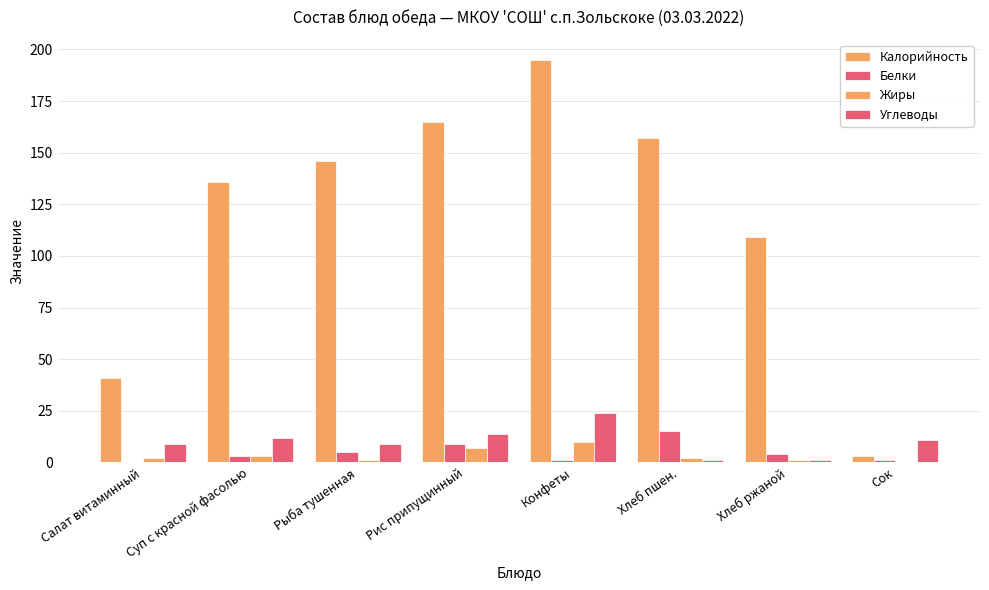

How many series are shown in this chart?

4